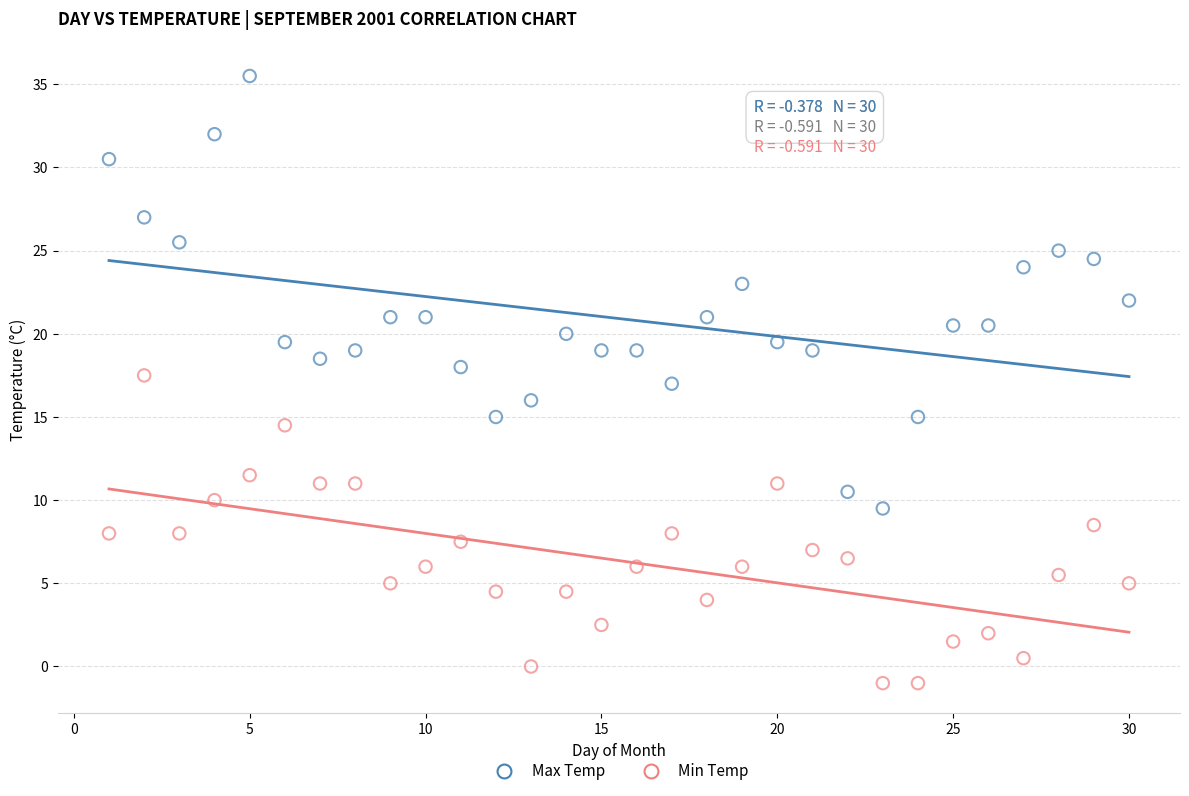

What are all the series names shown in the legend?

Max Temp, Min Temp